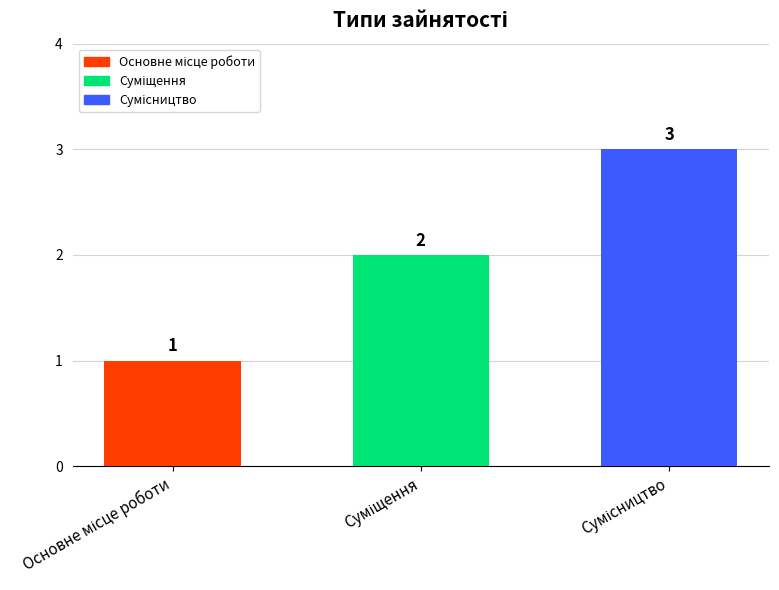

What is the greatest value displayed?

3